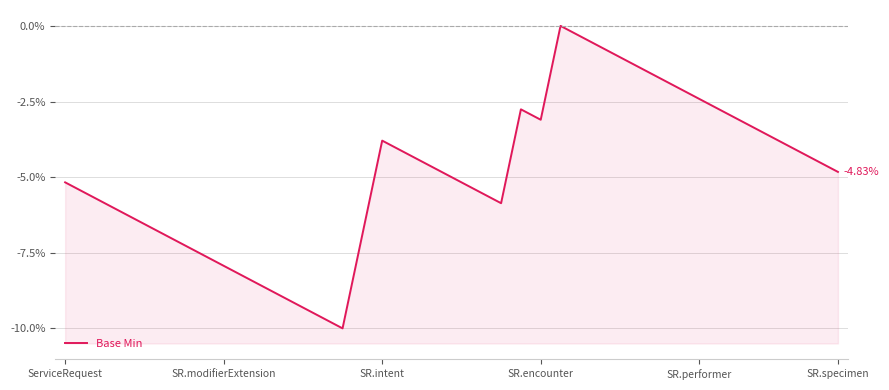

Count the number of values greater than -4.

15